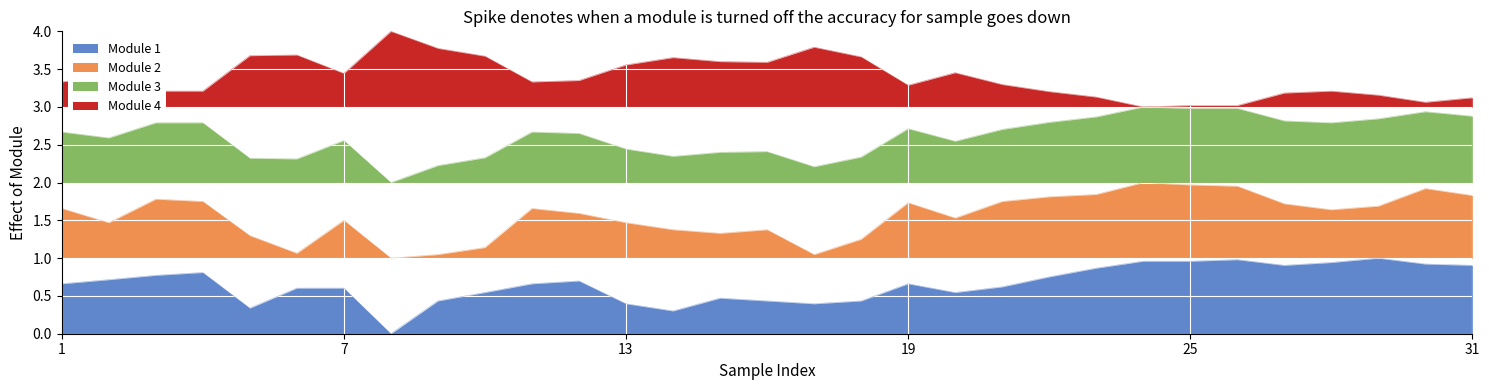

The Mean Temp (°C) series shows 2.2 at 09. True or false?

True